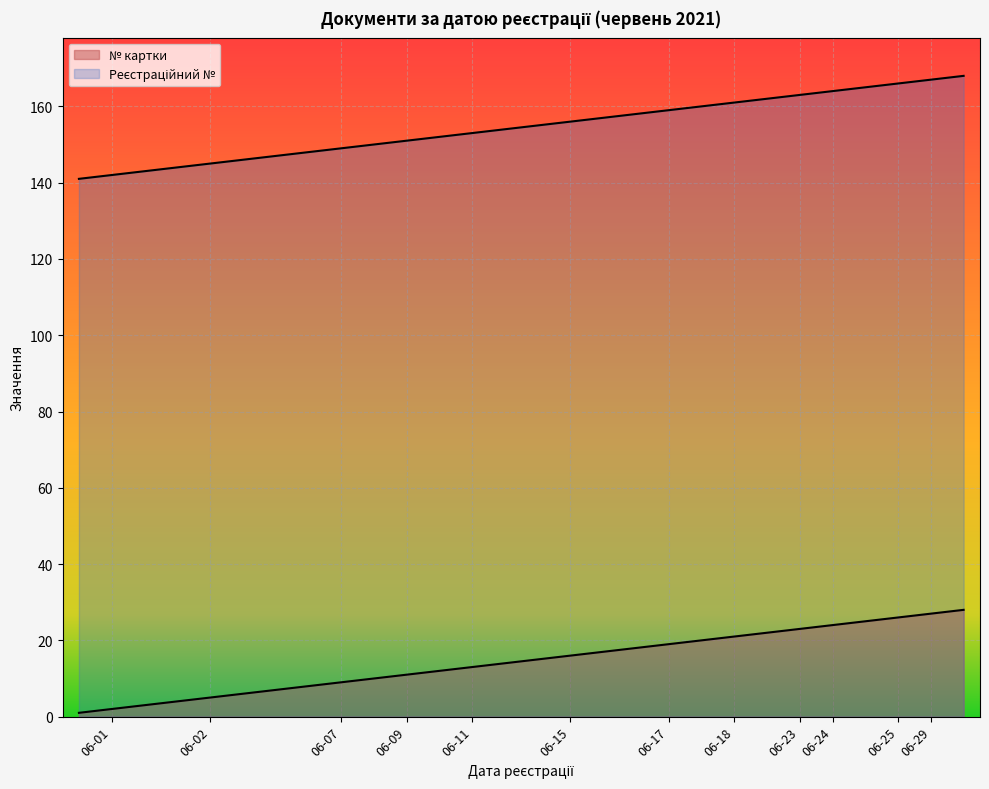

How many values in the Реєстраційний № series exceed 155?

13